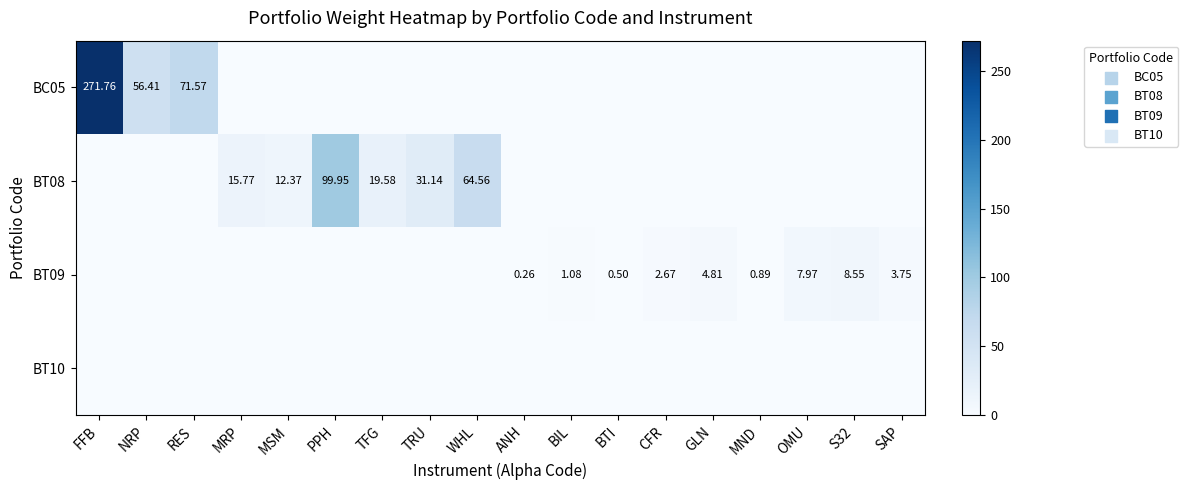

What is the sum of the BT09 values at BTI and CFR?

3.2